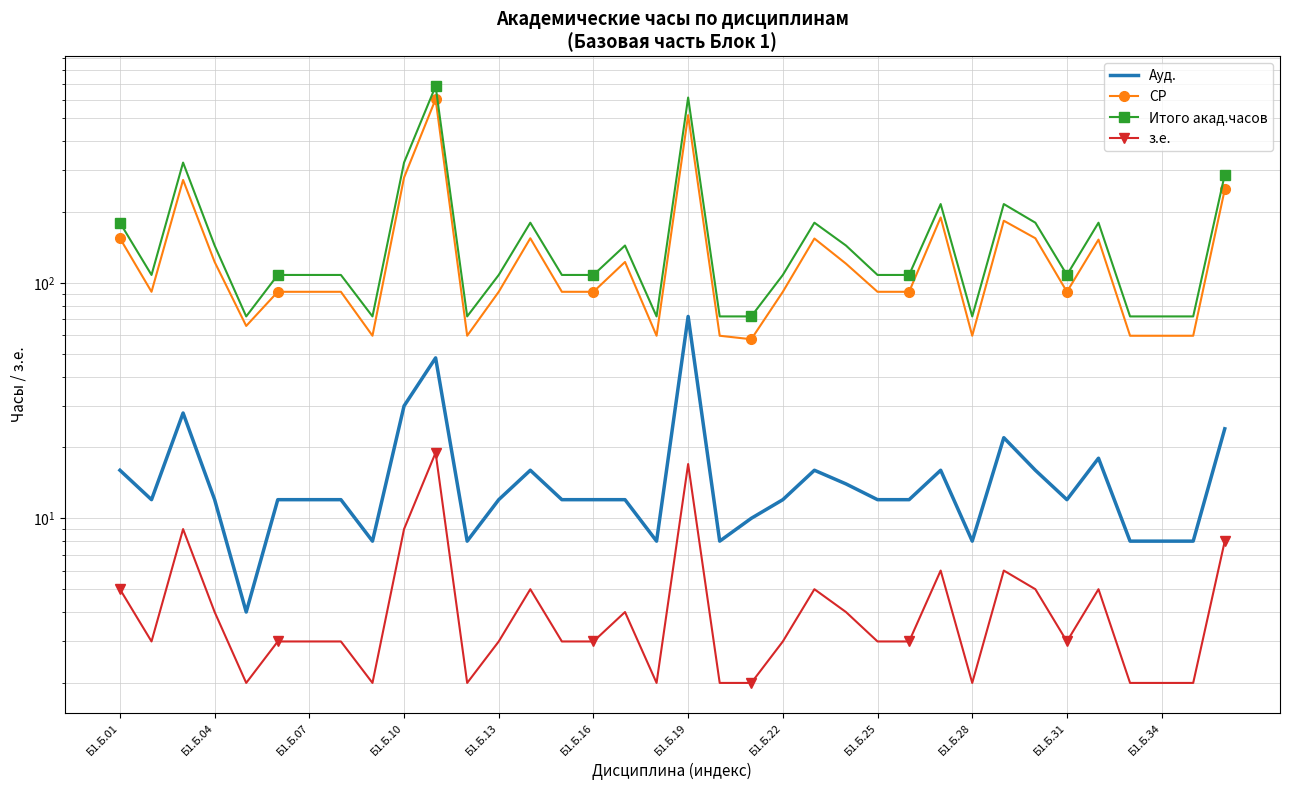

What is the average value of the Ауд. series?

15.8